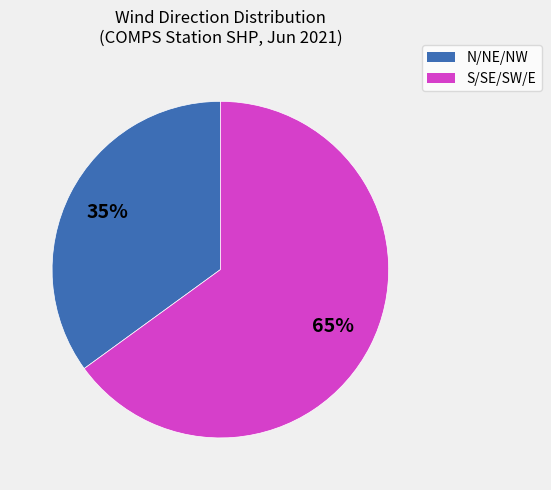

To the nearest percent, what is the average slice percentage?

50%